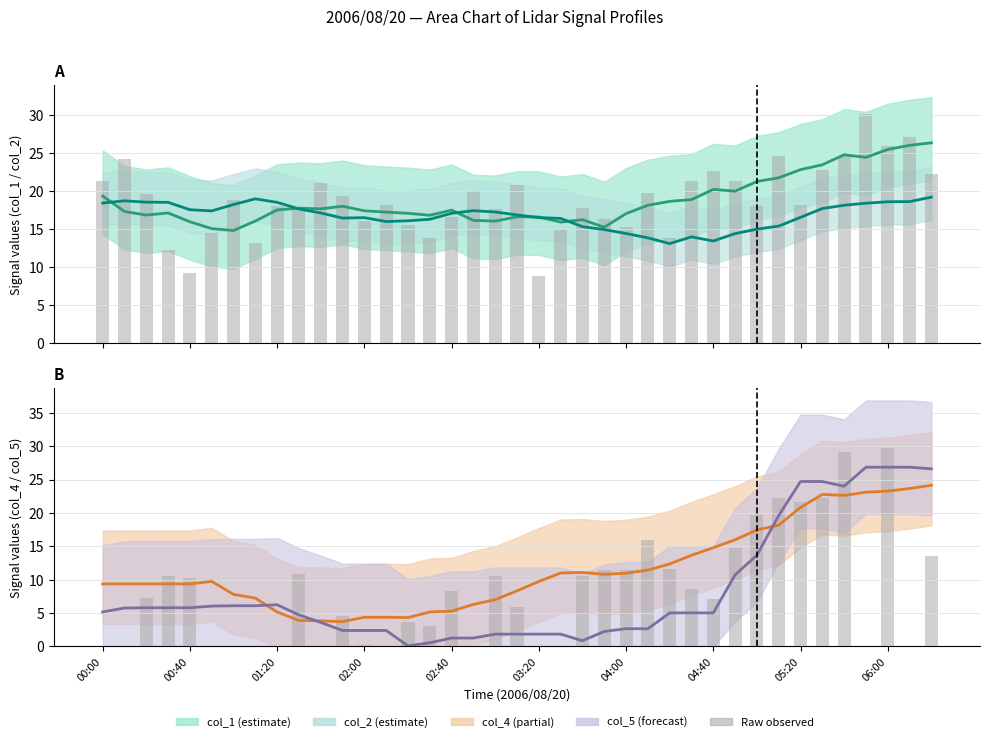

What is the minimum value for col_1 raw?

8.8